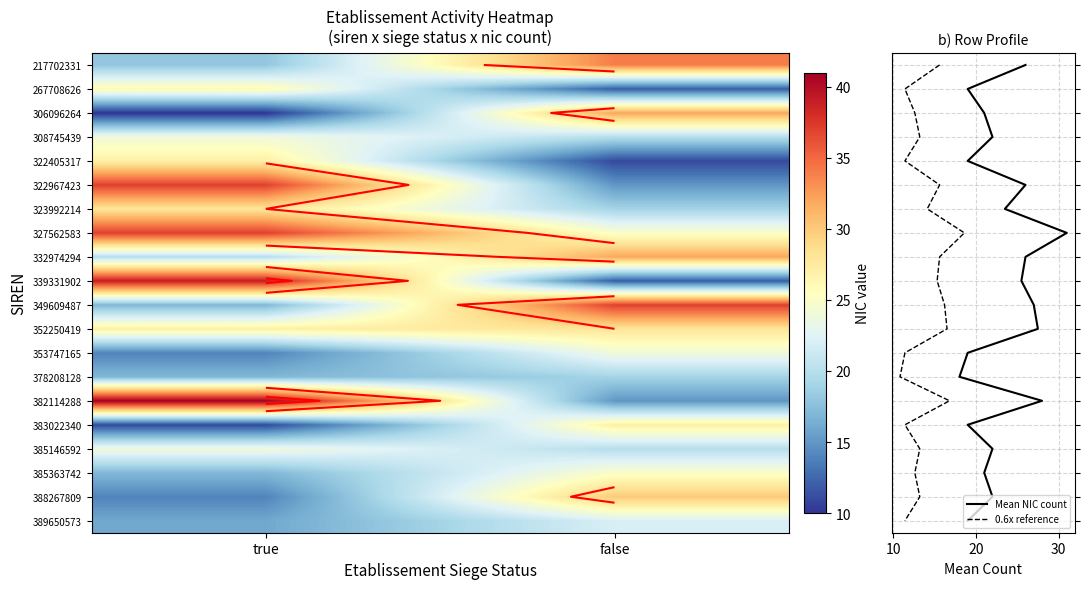

Reading left to right, list all the values displayed in this chart.

true: 18	26	10	24	27	37	28	37	20	39	17	27	14	17	41	11	24	17	14	16
false: 34	12	32	20	11	15	19	25	32	12	37	28	24	19	15	27	20	25	30	22